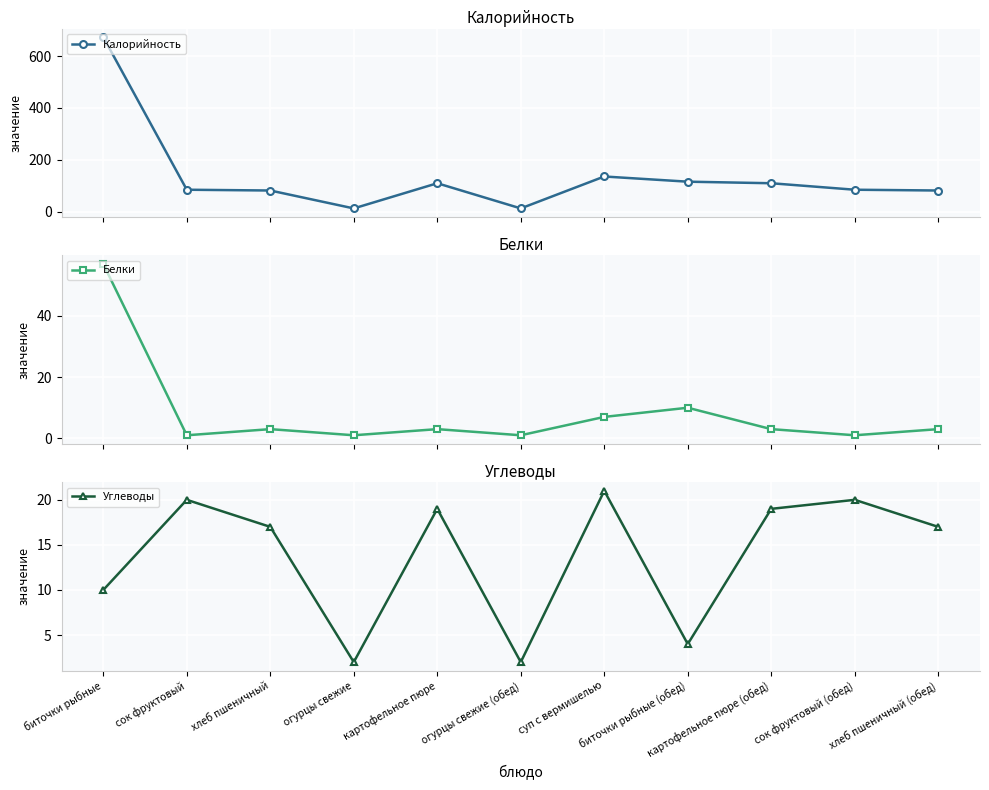

Is it true that Калорийность equals 156 at биточки рыбные (обед)?

False